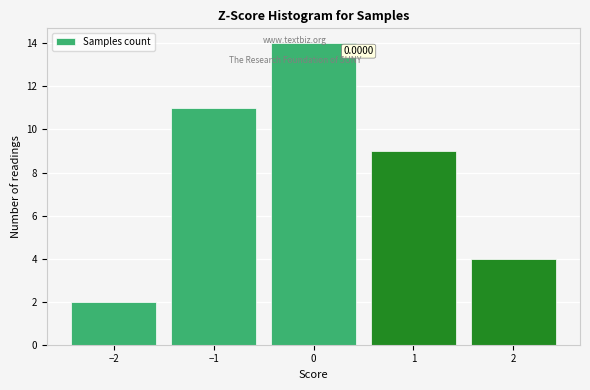

Over which range of the x-axis is the bar tallest?

-0.5 to 0.5